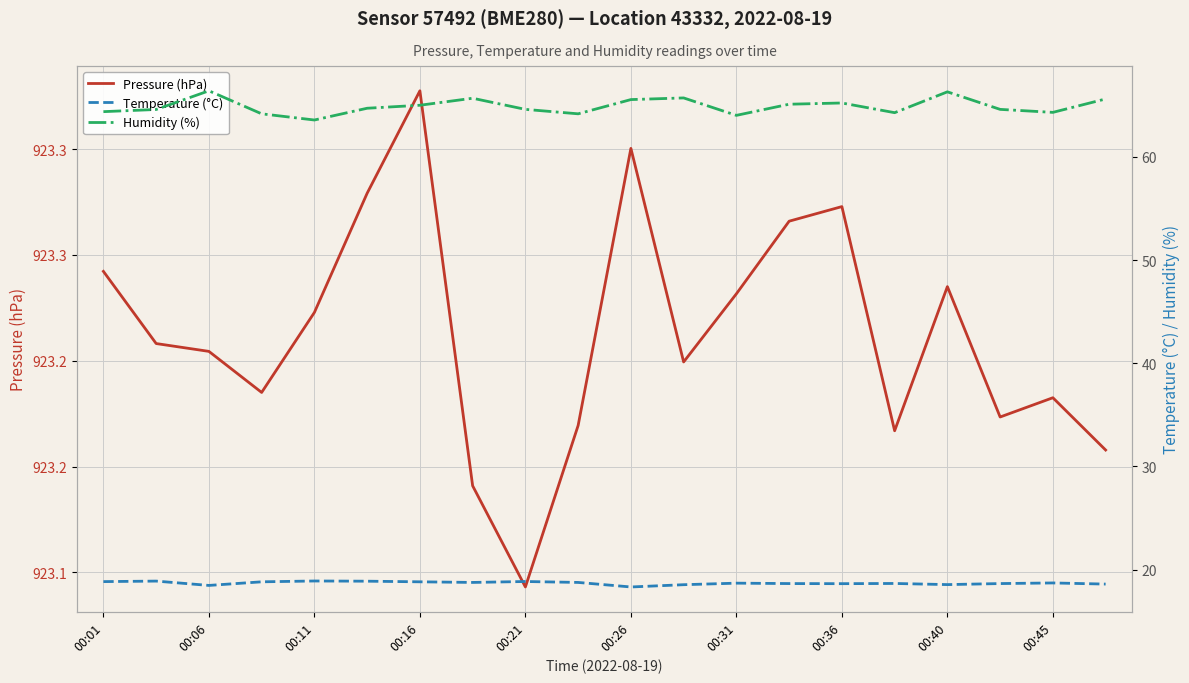

True or false: Pressure (hPa) and Humidity (%) intersect in this chart.

False